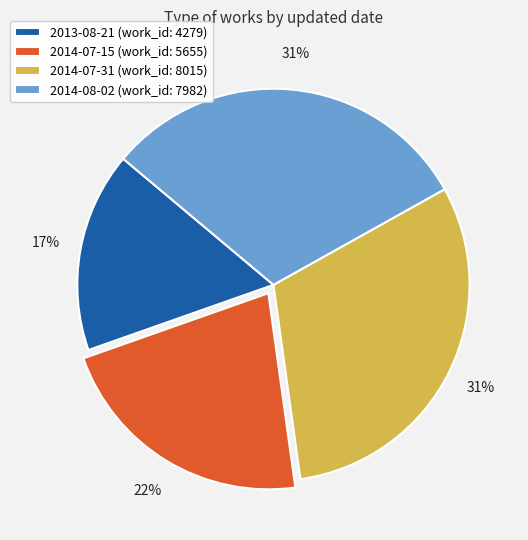

Do 2013-08-21 and 2014-07-31 together represent more than half of the pie?

No